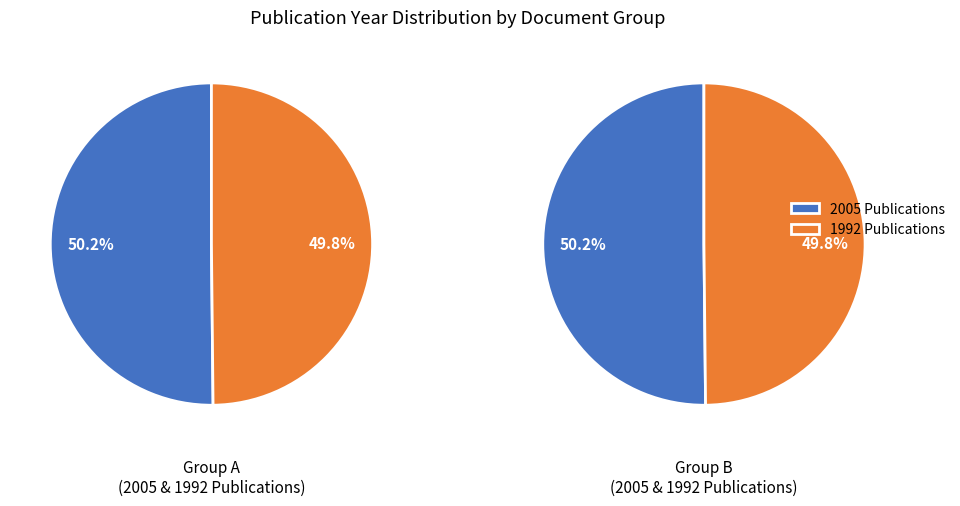

Combined, do 0 and 1 account for over 50%?

Yes